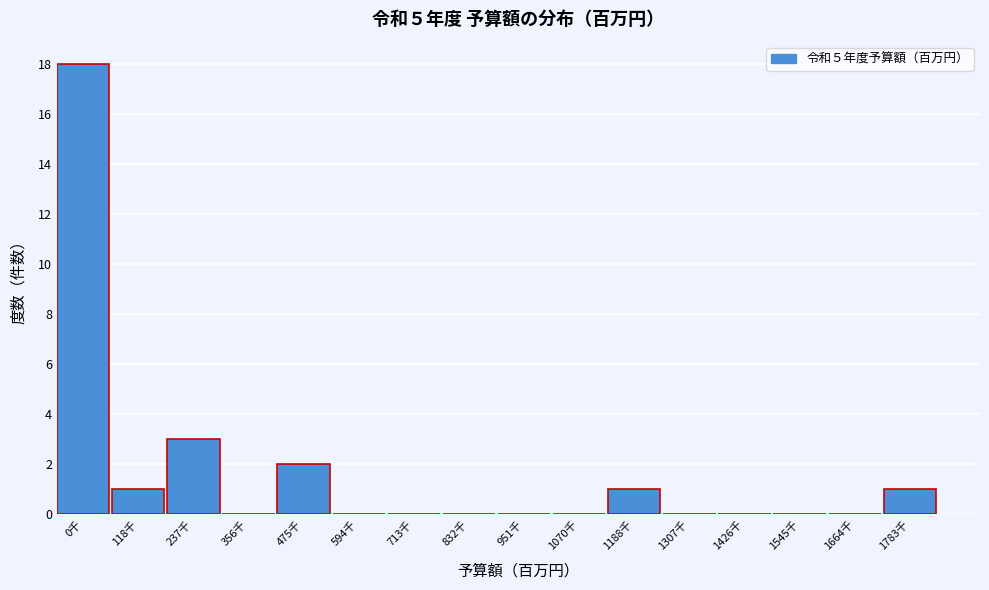

Reading left to right, what are all the values shown in this chart?

0千=18	118千=1	237千=3	356千=0	475千=2	594千=0	713千=0	832千=0	951千=0	1070千=0	1188千=1	1307千=0	1426千=0	1545千=0	1664千=0	1783千=1